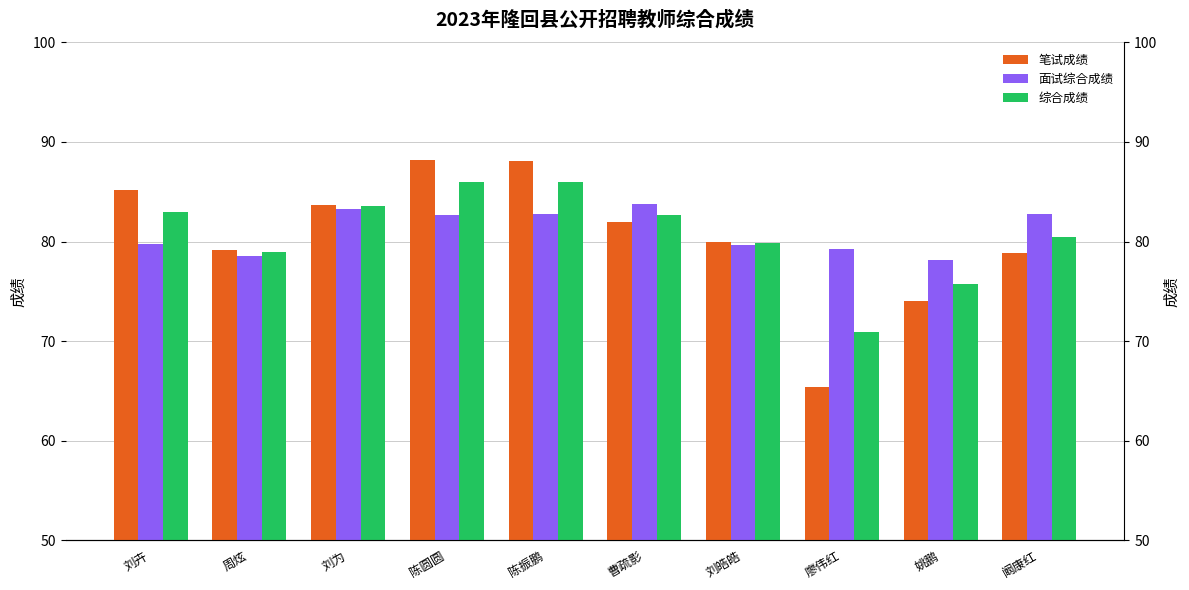

How many categories are shown in the chart?

10